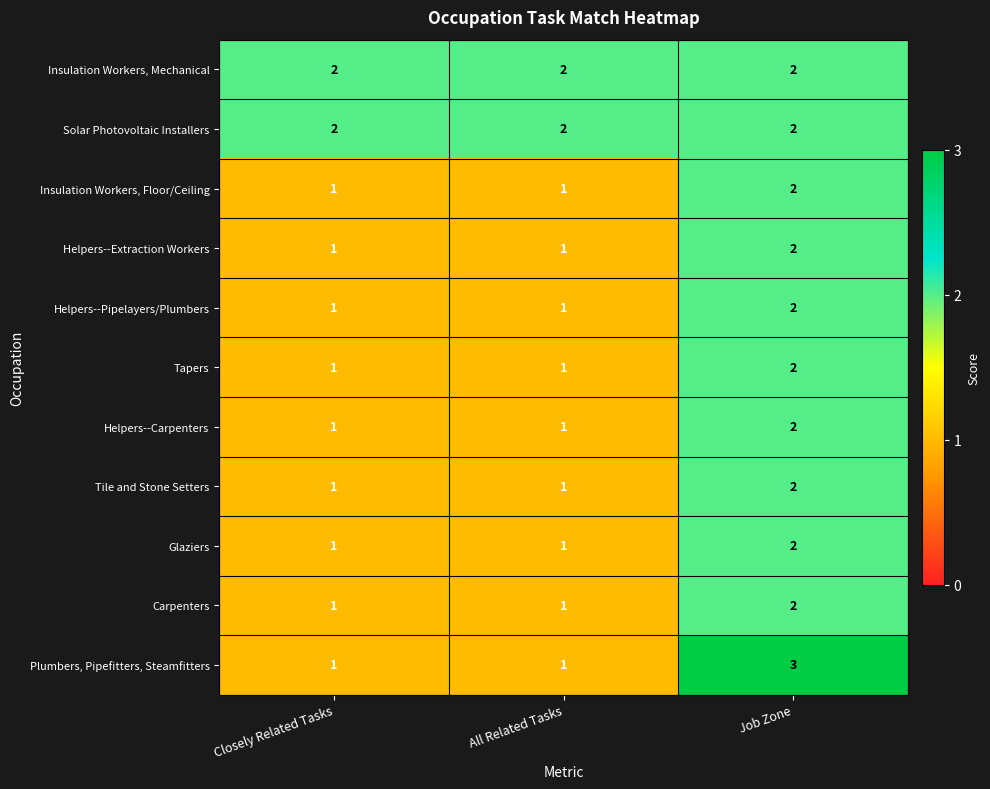

At which label does Carpenters reach its peak?

Job Zone